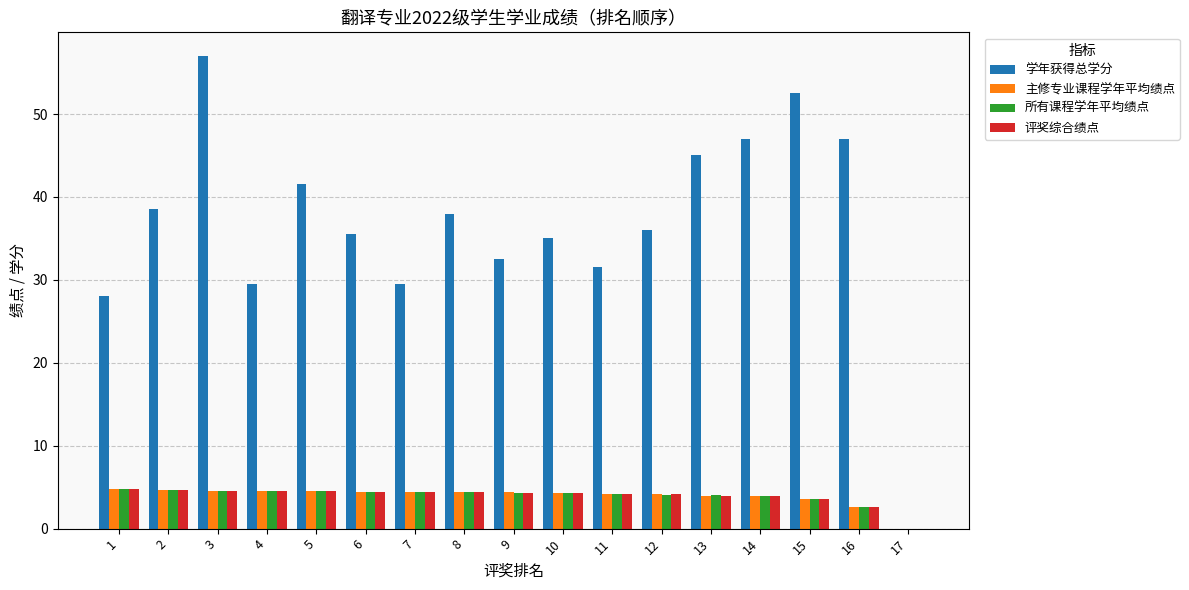

How many data points does each series have?

17